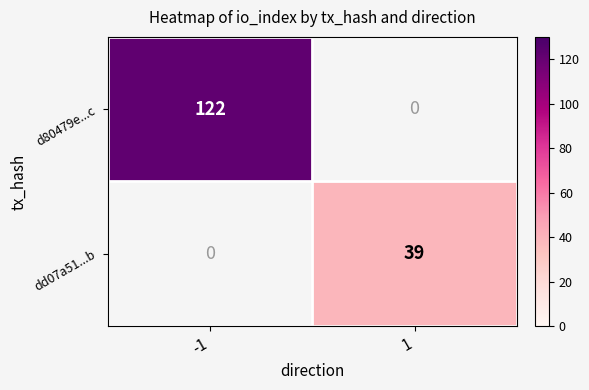

True or false: dd07a51...b has a value of 19 at 1.

False